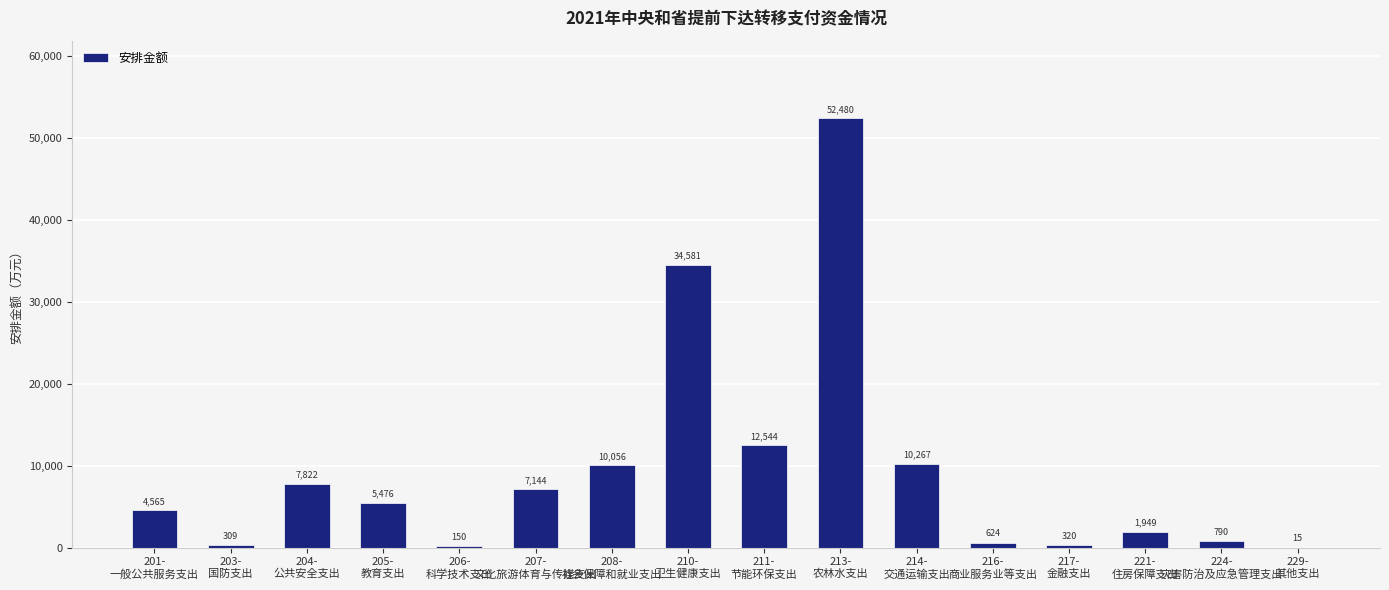

Does the chart contain stacked bars?

No